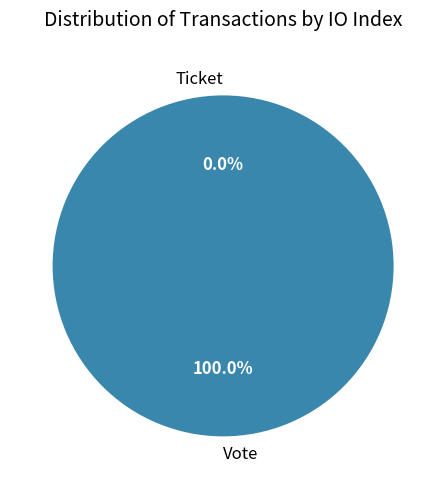

What percentage is the Vote slice, to the nearest percent?

100%